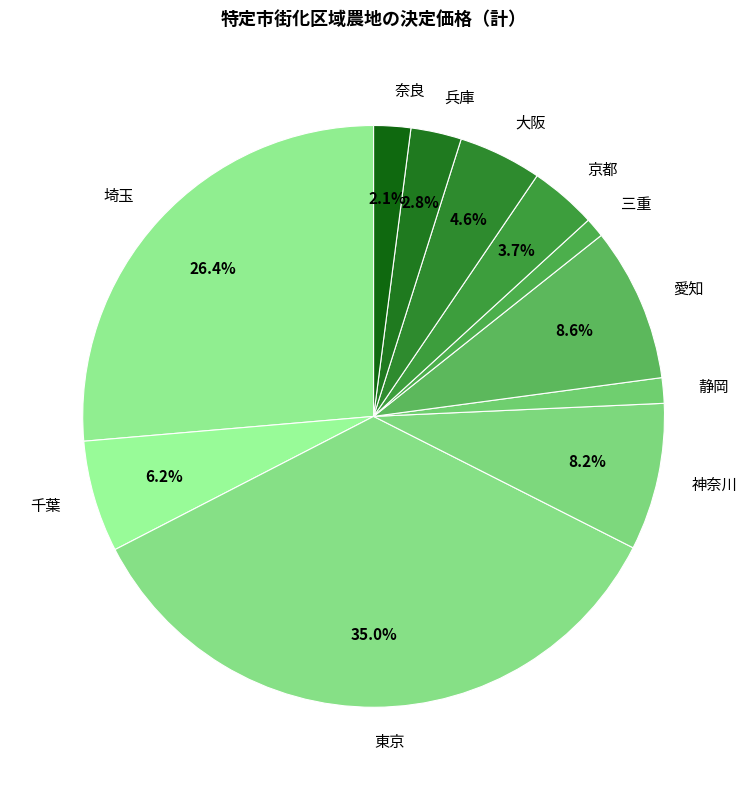

Does 東京 account for over 50% of the chart?

No